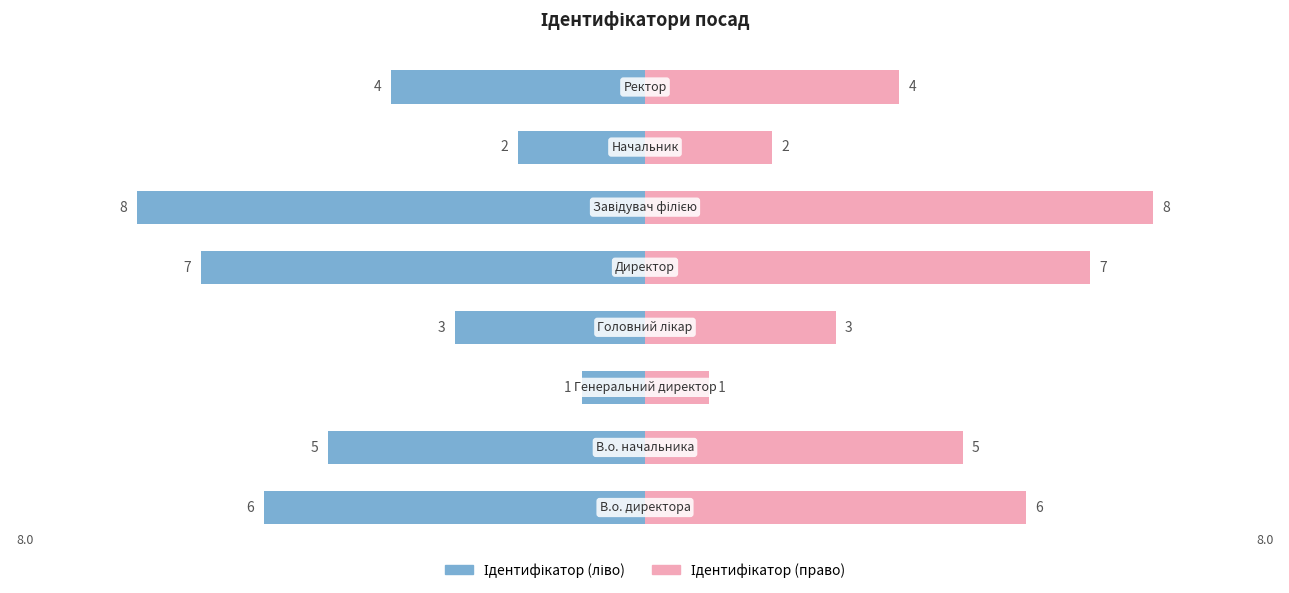

Count the Ідентифікатор values in the range -6 to -2.

5